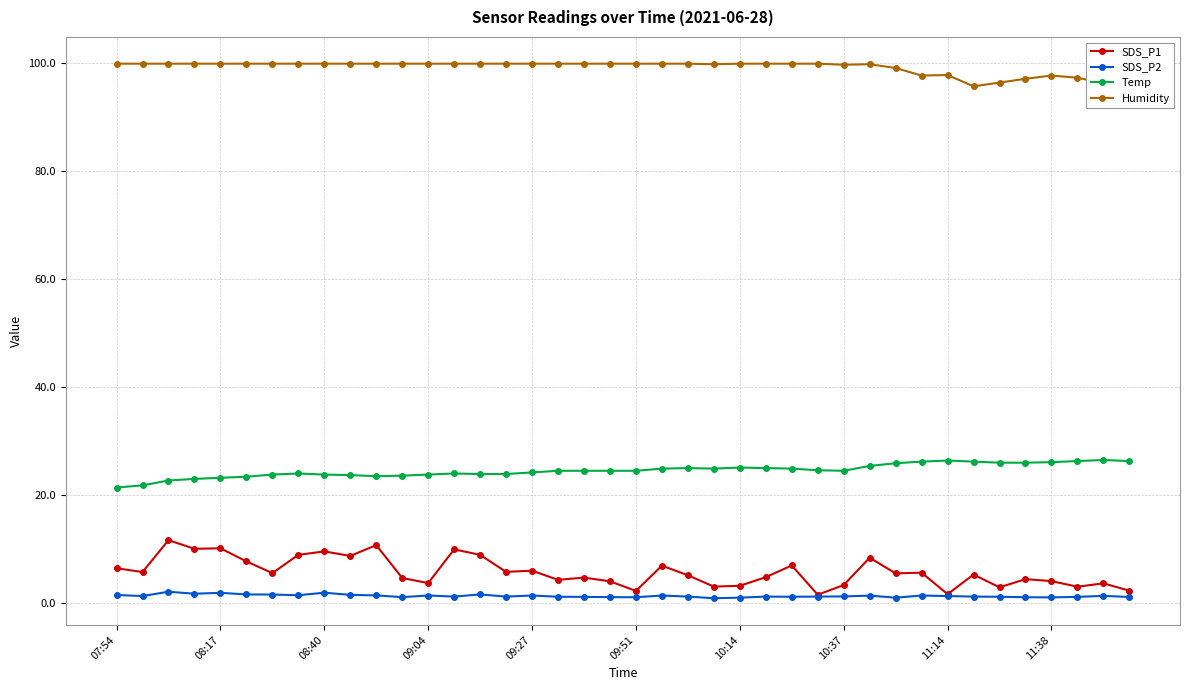

What is the average value of the SDS_P2 series?

1.3